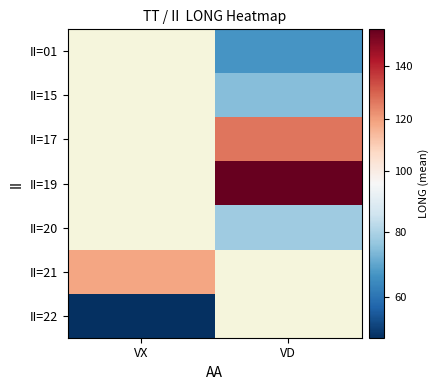

At which label does II=01 first exceed 66?

VD